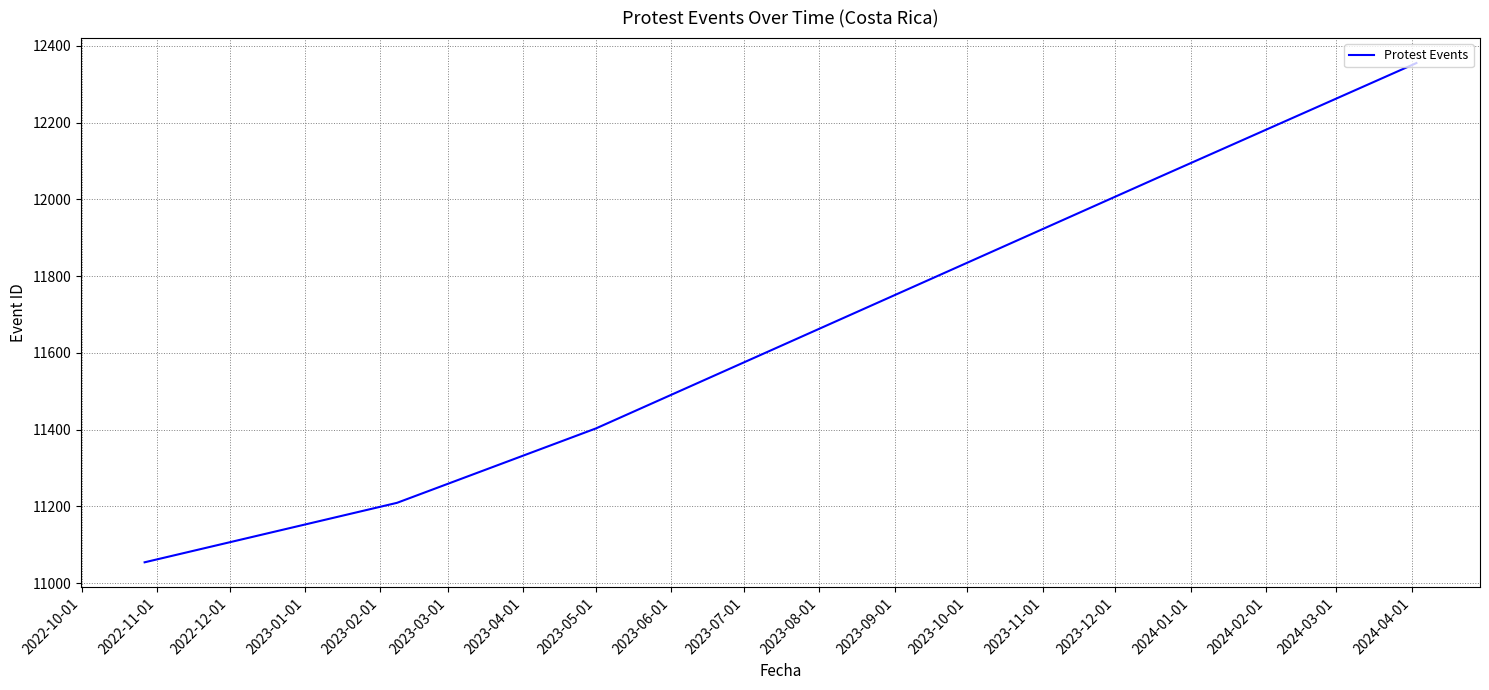

What is the greatest value displayed?

12355